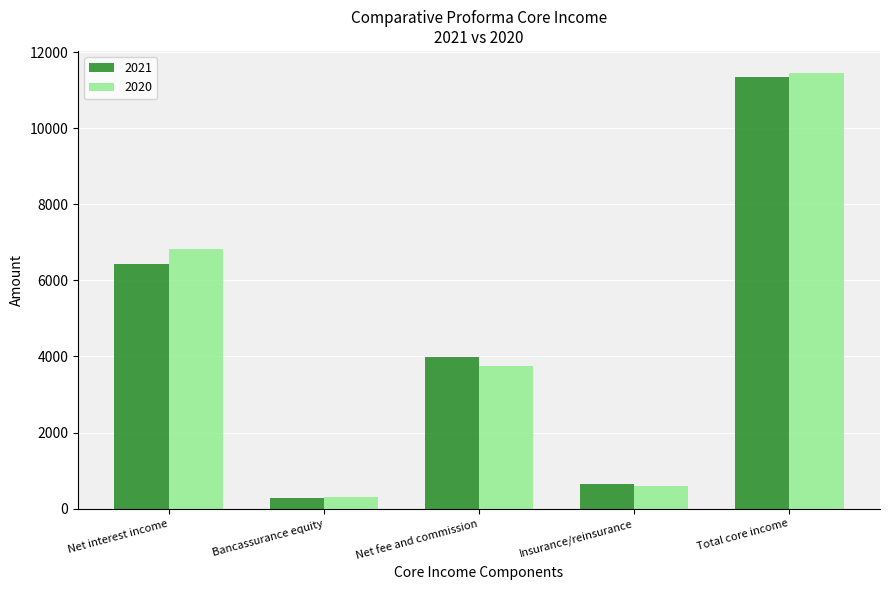

Count the number of categories in the chart.

5